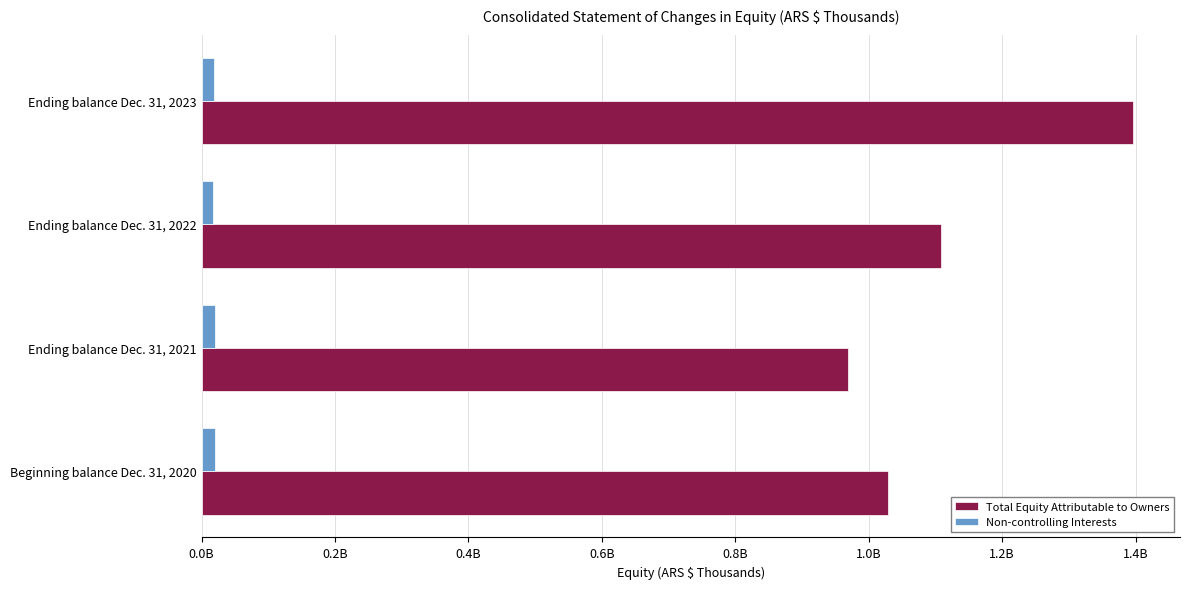

What are all the series names shown in the legend?

Total Equity Attributable to Owners, Non-controlling Interests